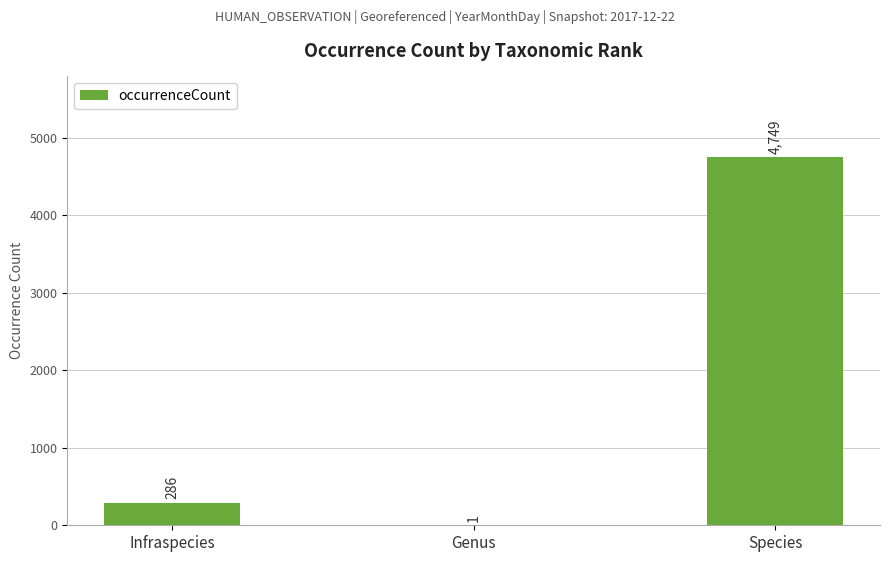

At which label is the value closest to 2375?

Infraspecies